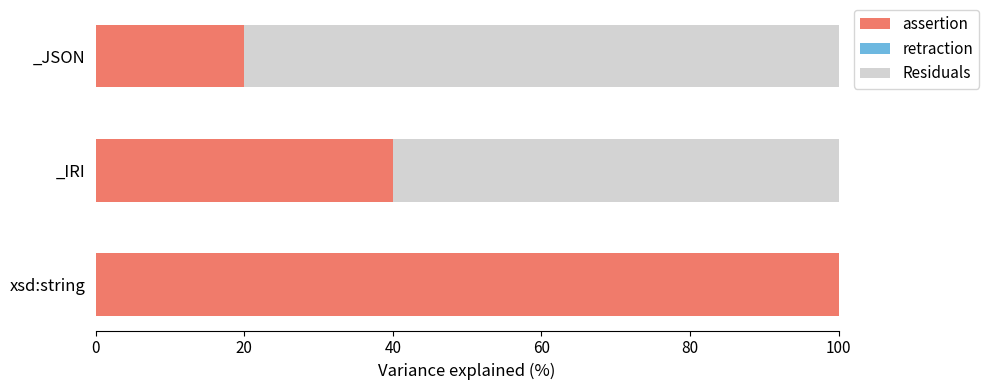

What is the total value across all series at _IRI?

100